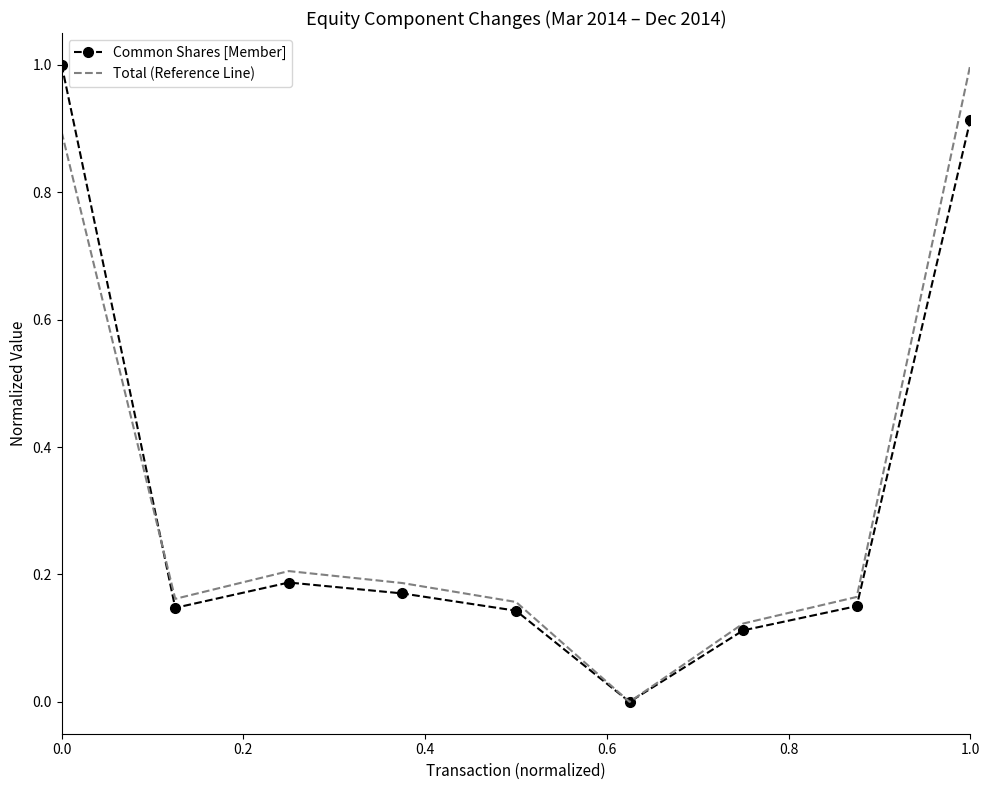

What is the maximum value for Common Shares [Member]?

1.0